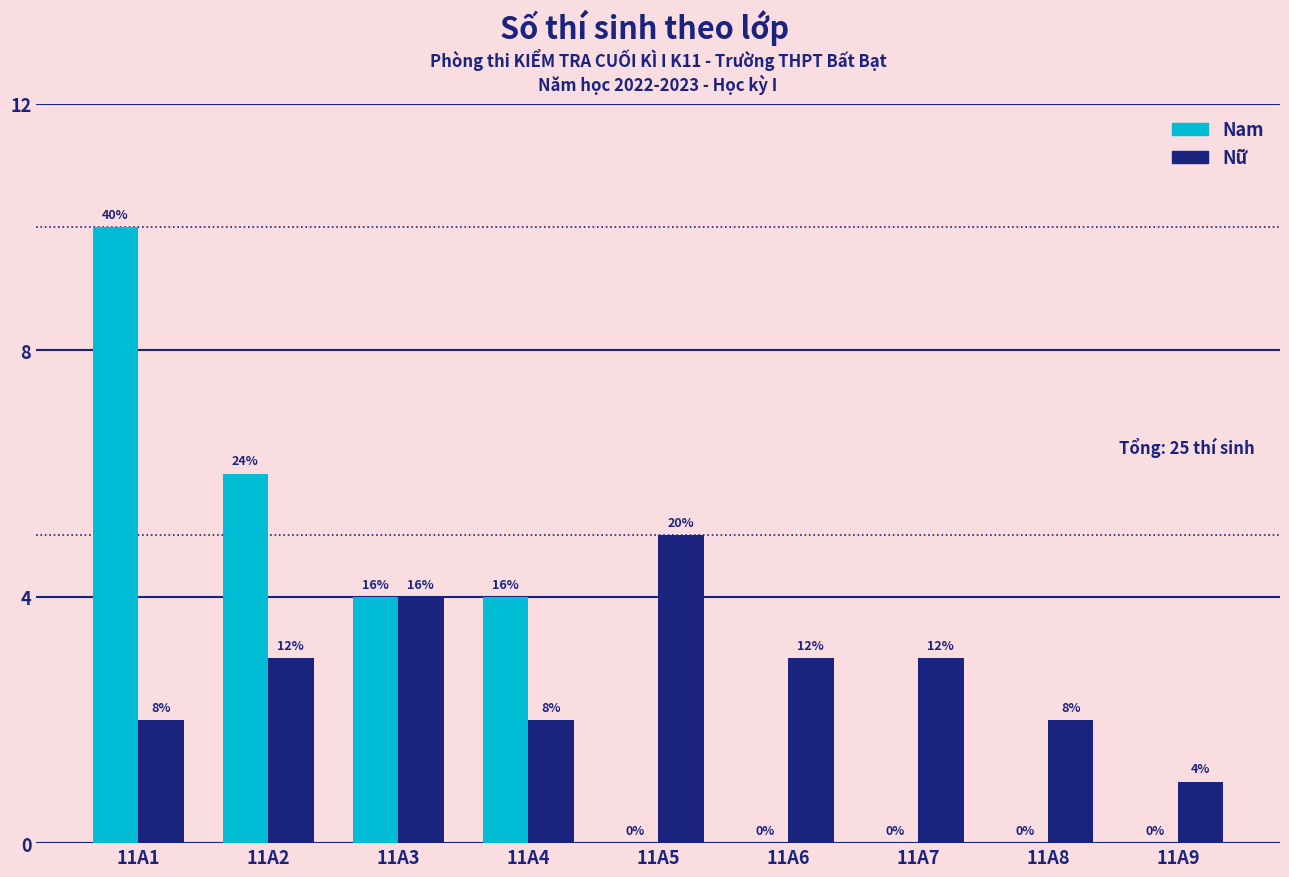

What is the difference between the highest and lowest values at 11A6?

3